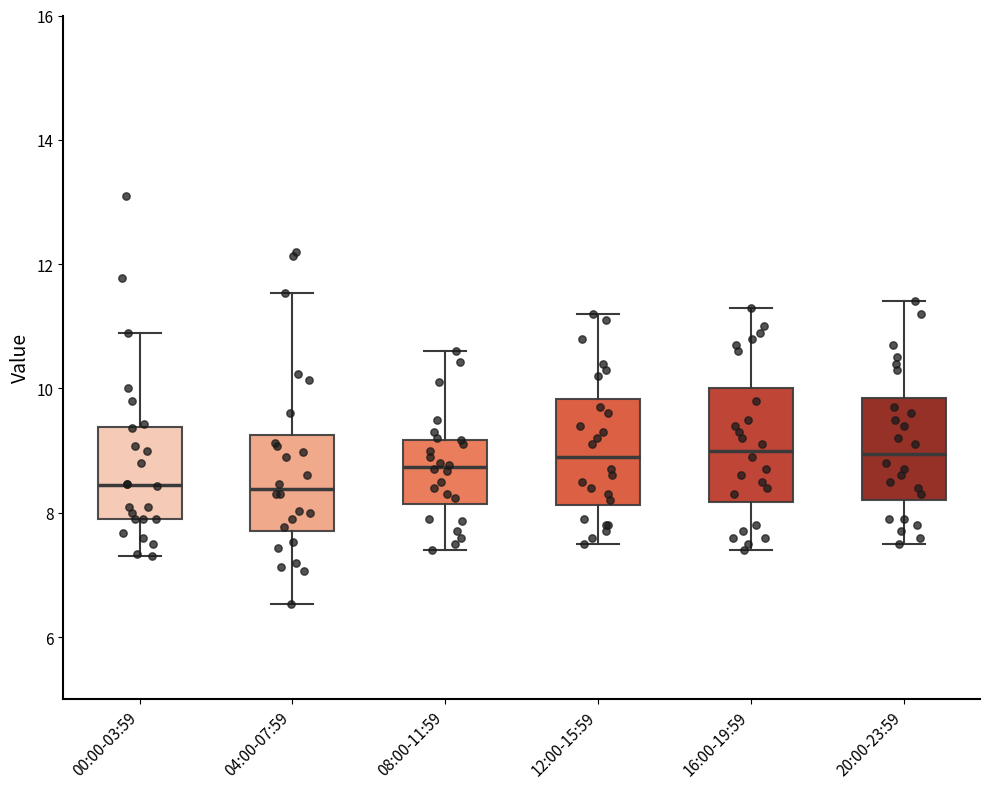

Reading left to right, read every box against the y-axis: the position of its median line, the range the box covers, and the ends of its whiskers. The values are not printed on the chart, so give them approximately, as read against the axis.

00:00-03:59: median 8.4, box 8.0 to 9.4, whiskers 7.4 to 11.0
04:00-07:59: median 8.4, box 7.8 to 9.2, whiskers 6.6 to 11.6
08:00-11:59: median 8.8, box 8.2 to 9.2, whiskers 7.4 to 10.6
12:00-15:59: median 9.0, box 8.2 to 9.8, whiskers 7.6 to 11.2
16:00-19:59: median 9.0, box 8.2 to 10.0, whiskers 7.4 to 11.4
20:00-23:59: median 9.0, box 8.2 to 9.8, whiskers 7.6 to 11.4